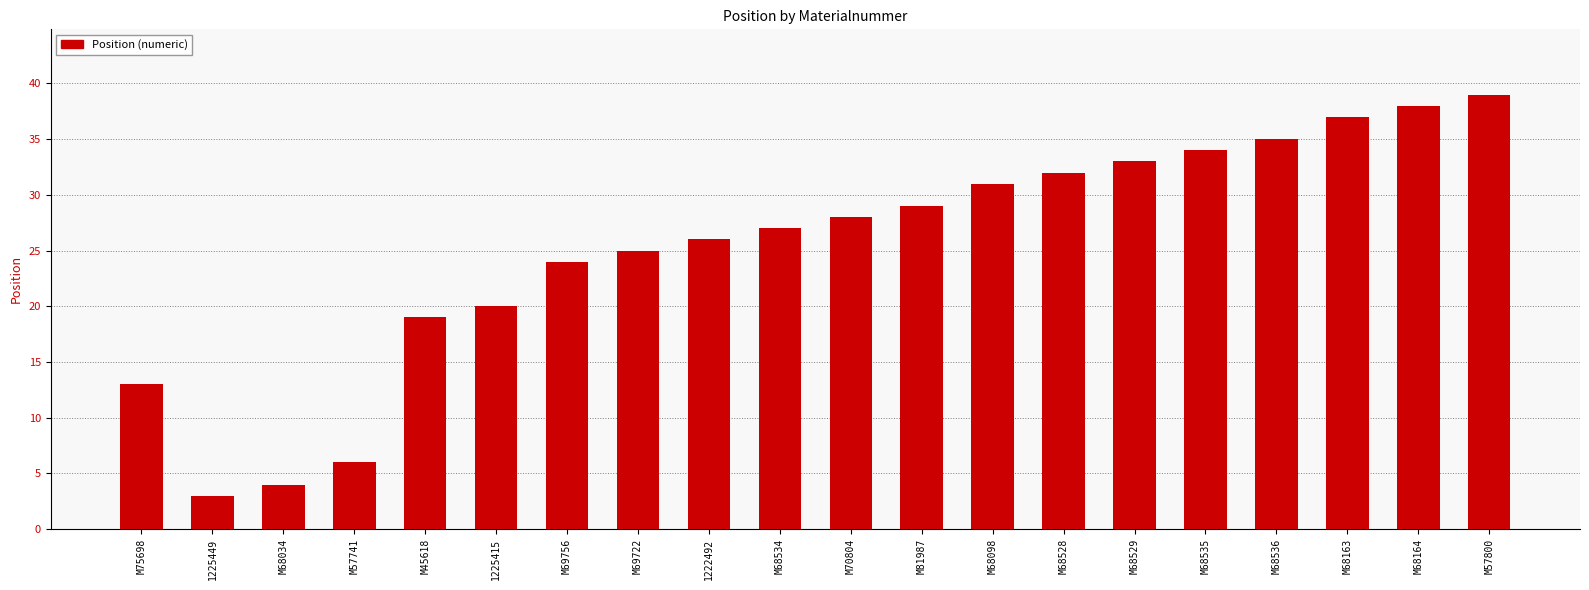

True or false: the data shows 46 at M68528.

False